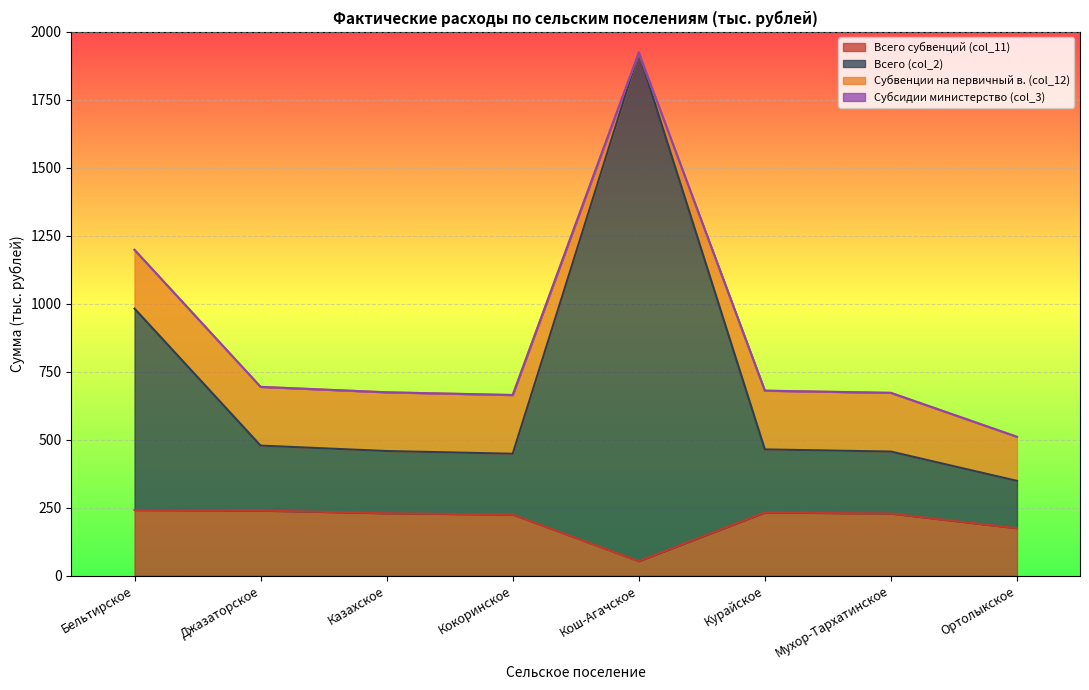

Does the chart display data point markers on the line(s)?

No